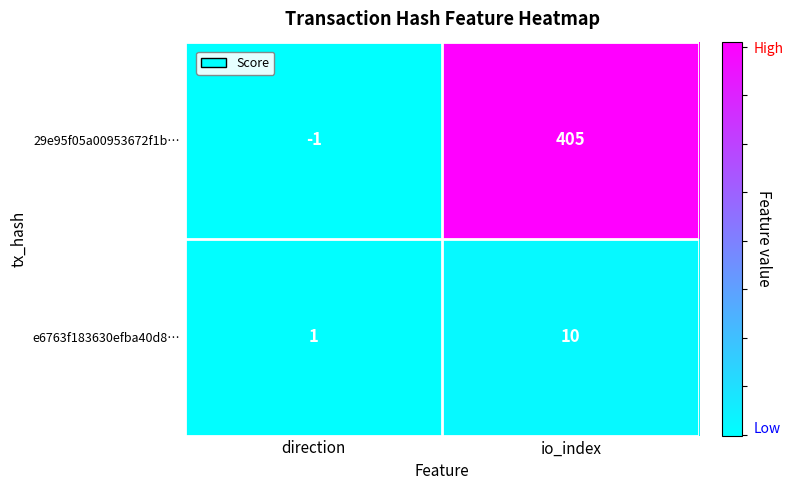

The e6763f183630efba40d8… series shows 10 at io_index. True or false?

True